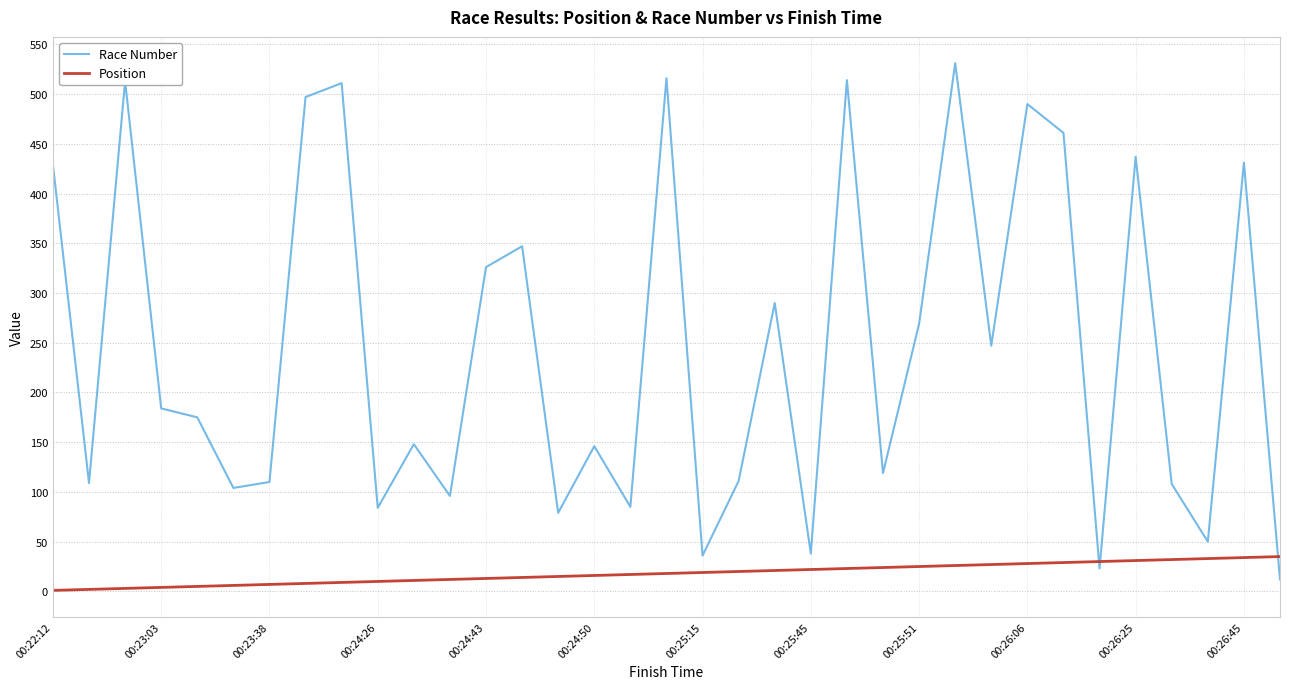

What is the difference between the maximum and minimum values in the Race Number series?

519